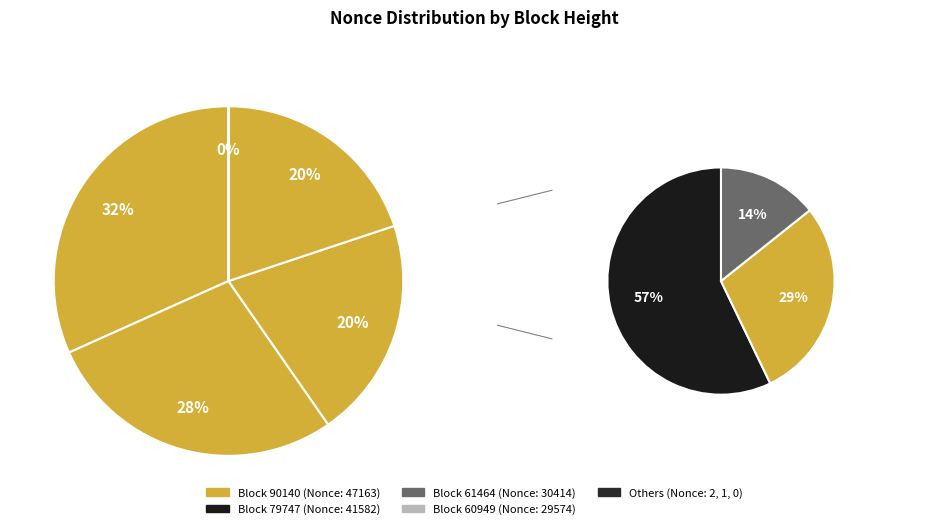

To the nearest percent, what is the difference between the largest and smallest slice percentages?

32%